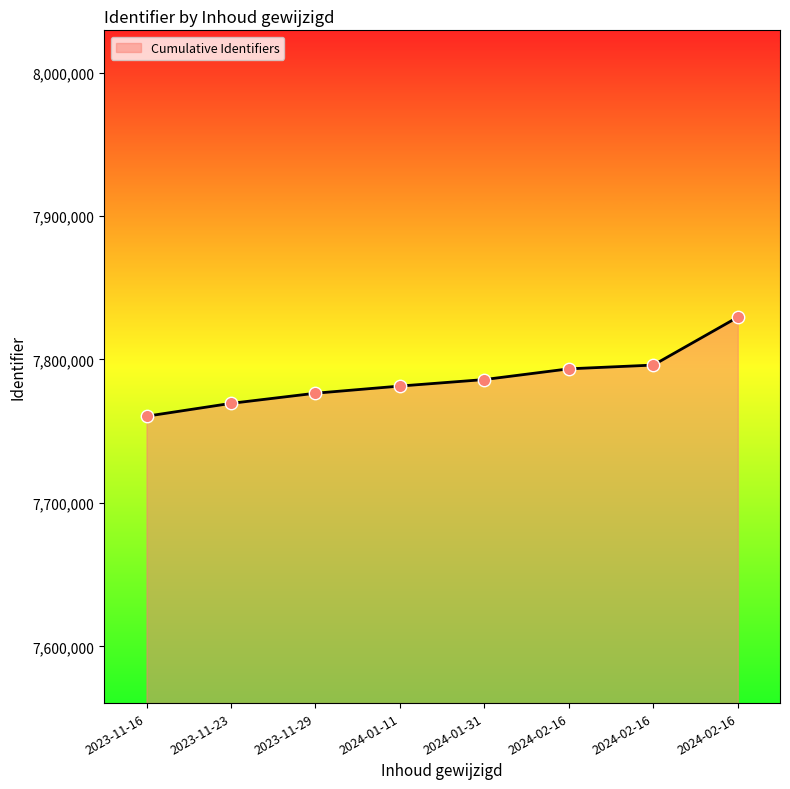

How many lines are shown in the chart?

1